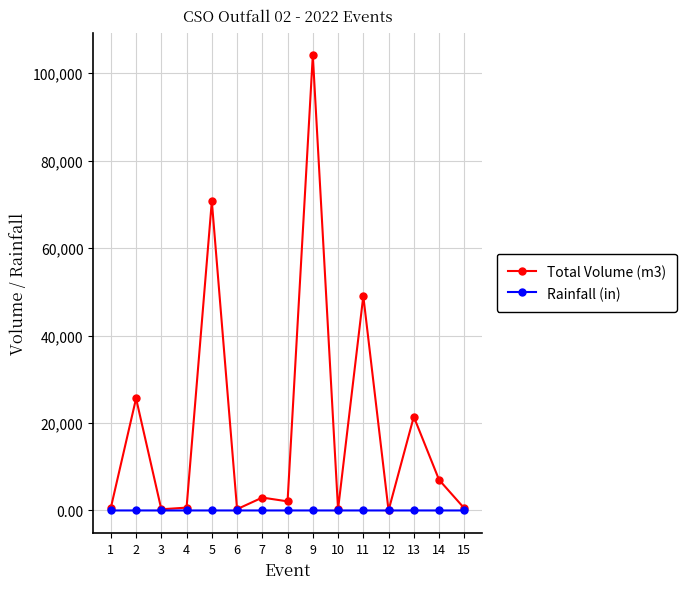

What is the total value across all series at 8?

2082.0